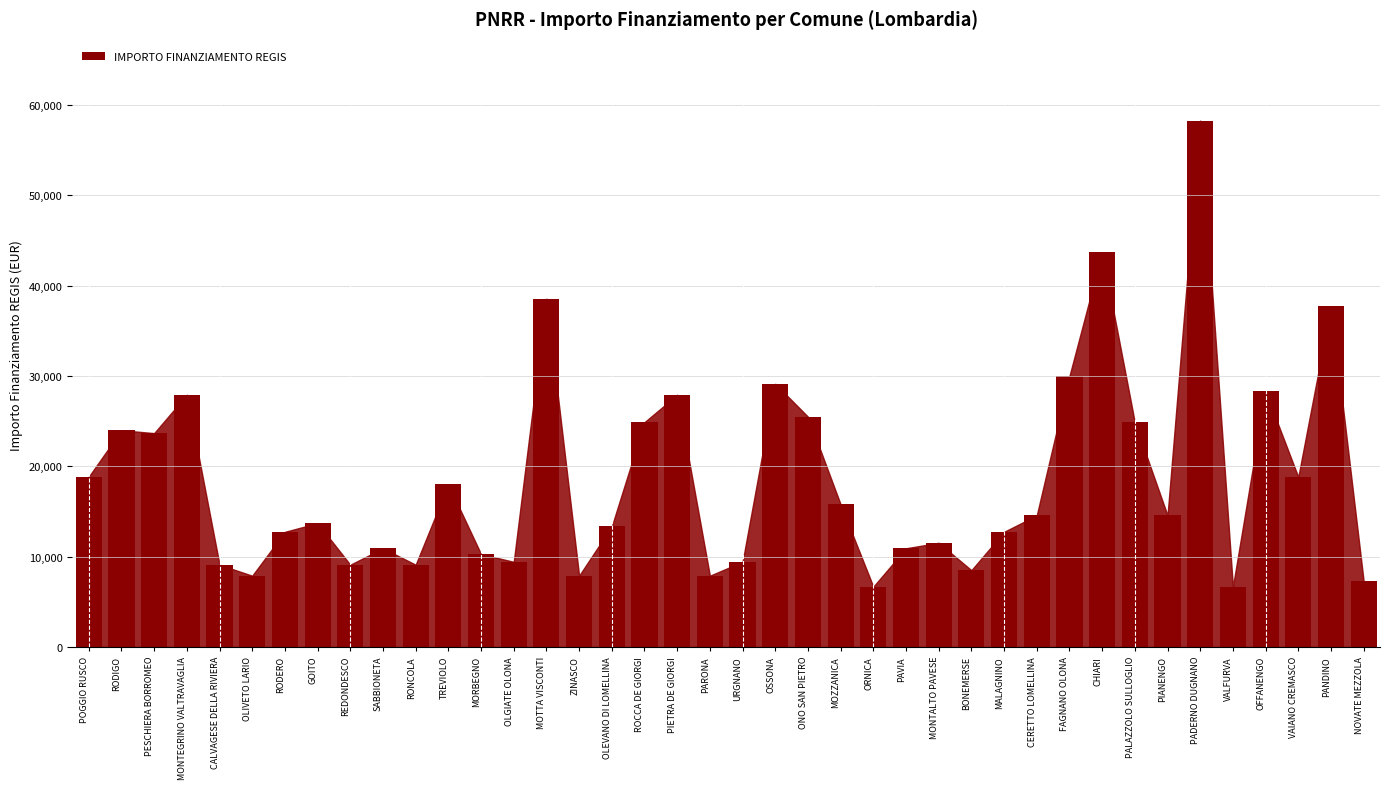

Are the bars grouped side by side (vs. stacked)?

No